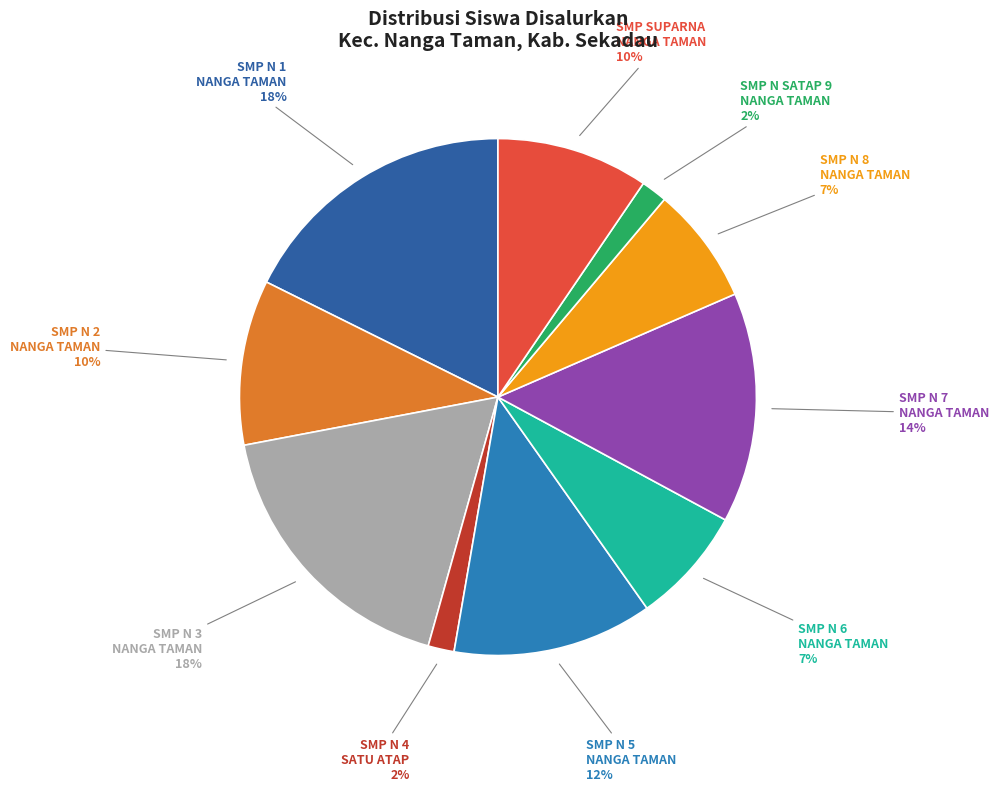

Does any single category account for the majority?

No